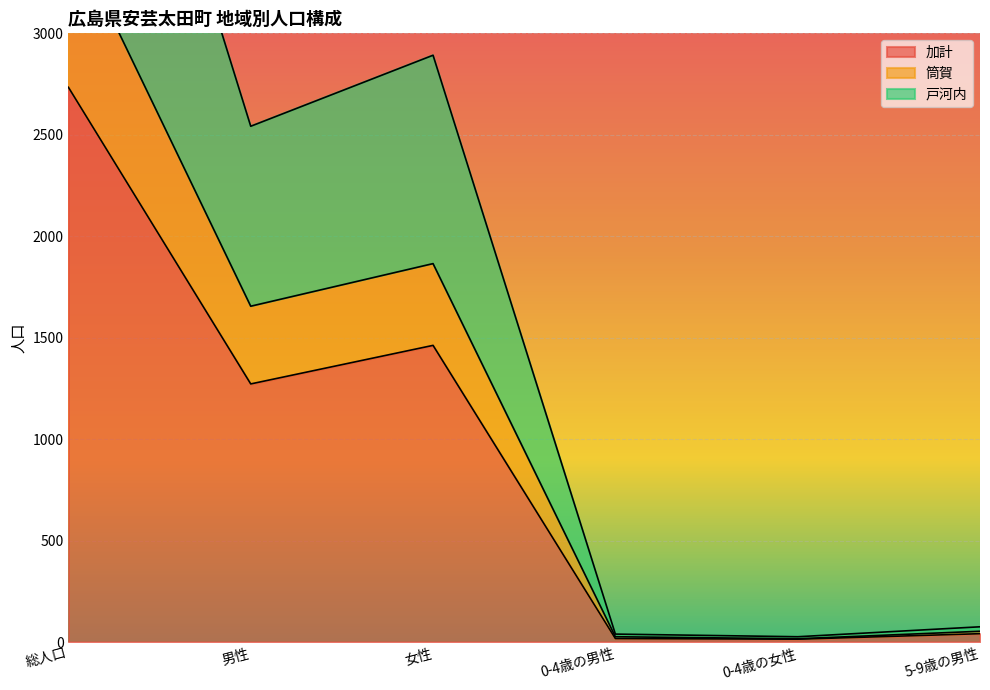

What is the smallest value displayed?

14